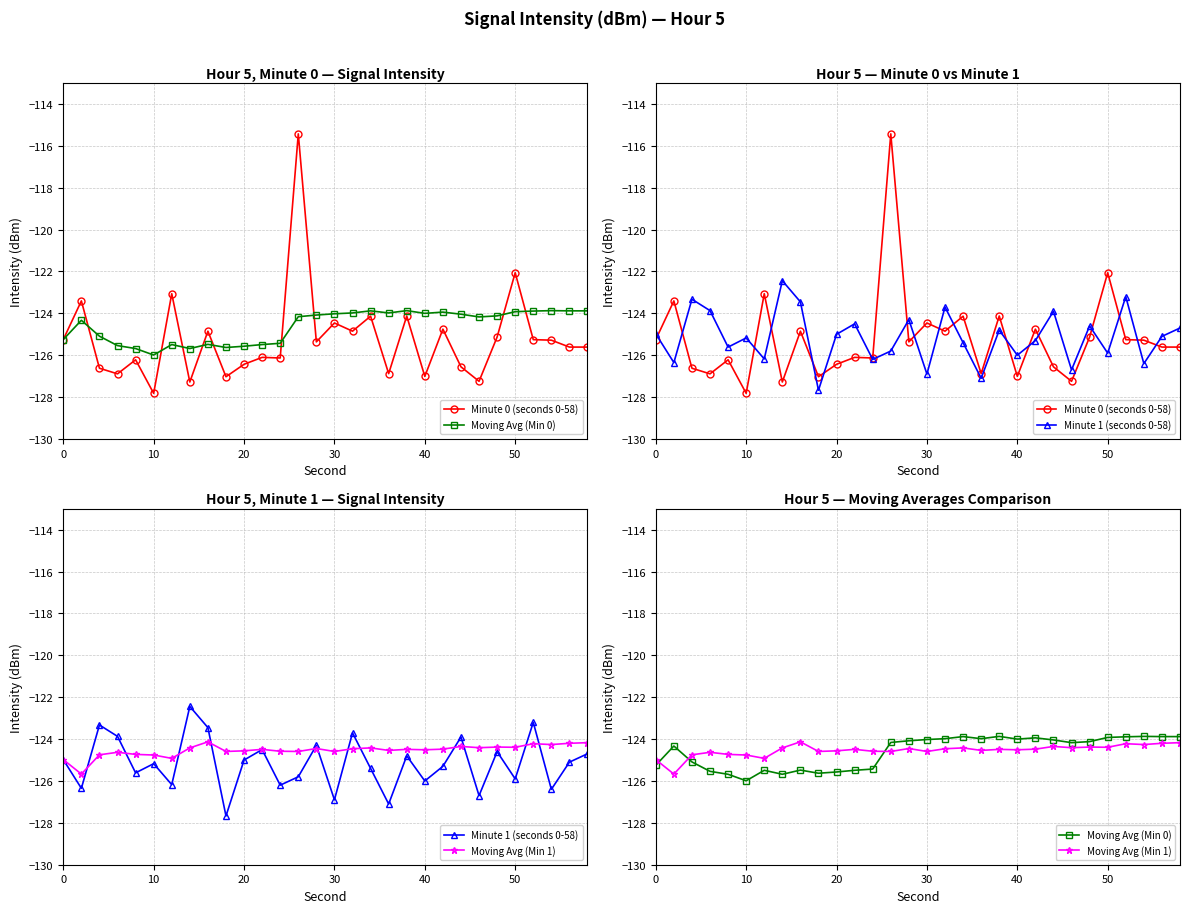

How many intersections are there between Minute 1 (seconds 0-58) and Minute 0 (seconds 0-58)?

18